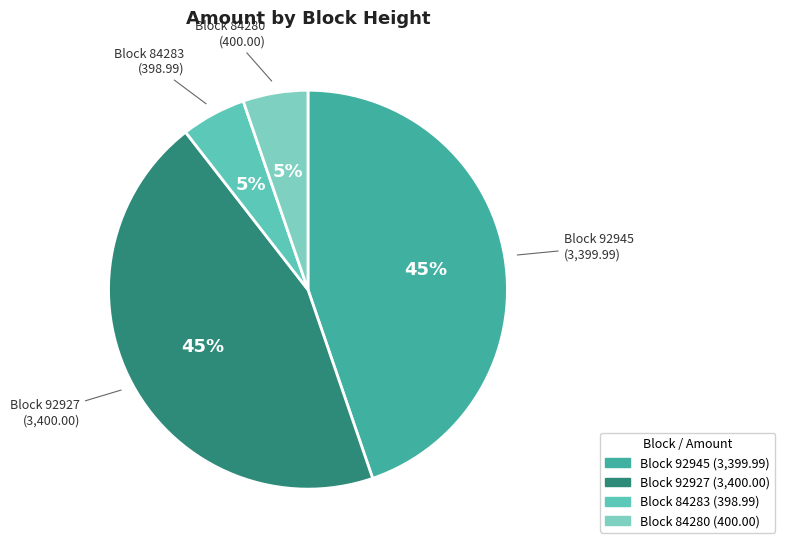

Count the number of slices in the pie.

4